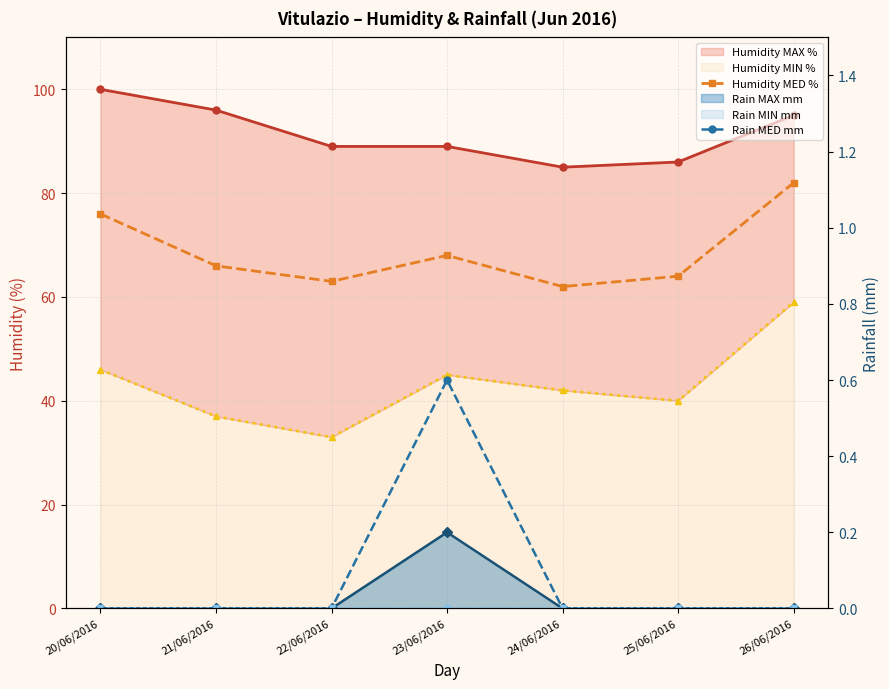

Rank the series at 24/06/2016 from highest to lowest value.

Humidity MAX %, Humidity MED %, Humidity MIN %, Rain MAX mm, Rain MED mm, Rain MIN mm